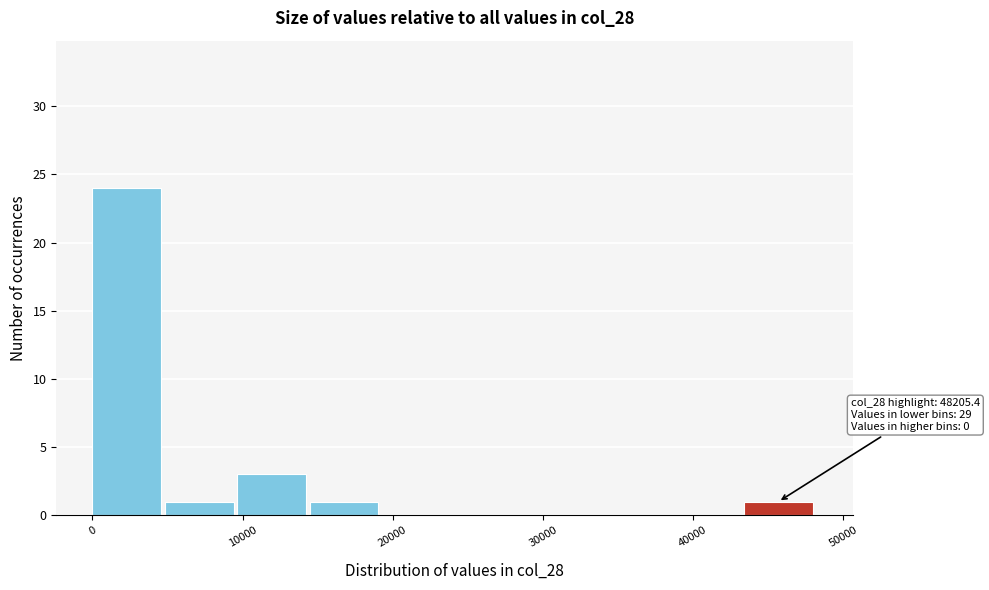

Which range on the x-axis has the tallest bar?

0 to 5000